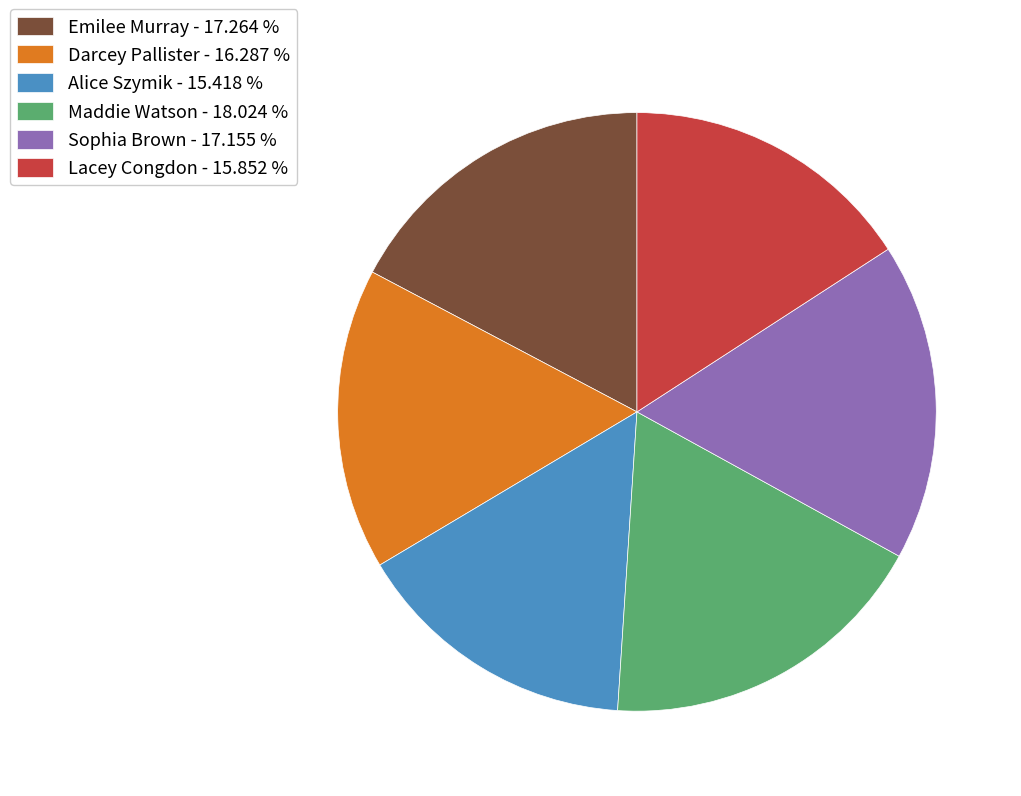

Between Alice Szymik and Maddie Watson, which is larger?

Maddie Watson